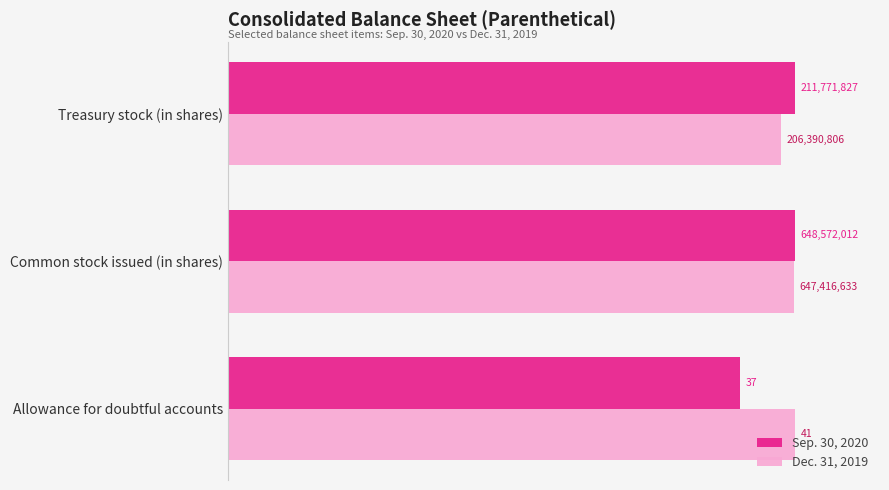

What are all the series names shown in the legend?

Sep. 30, 2020, Dec. 31, 2019